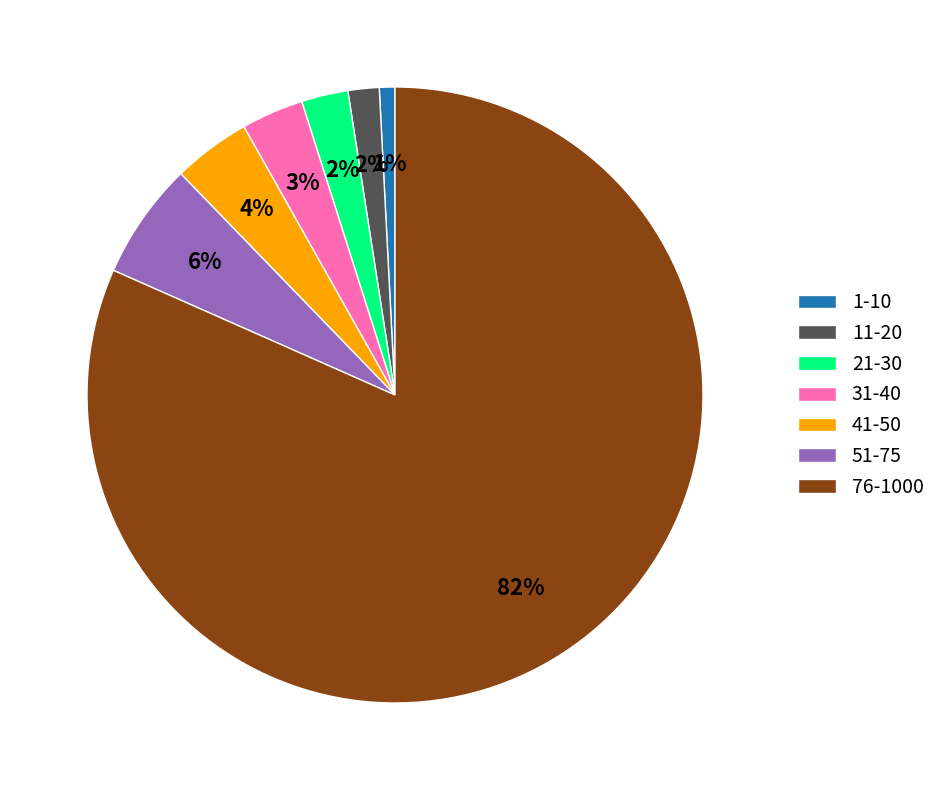

To the nearest percent, what is the difference between the largest and smallest slice percentages?

81%